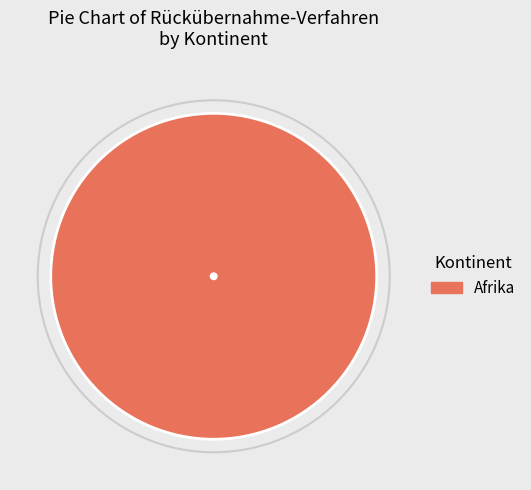

True or false: Afrika accounts for 100% of the total.

True